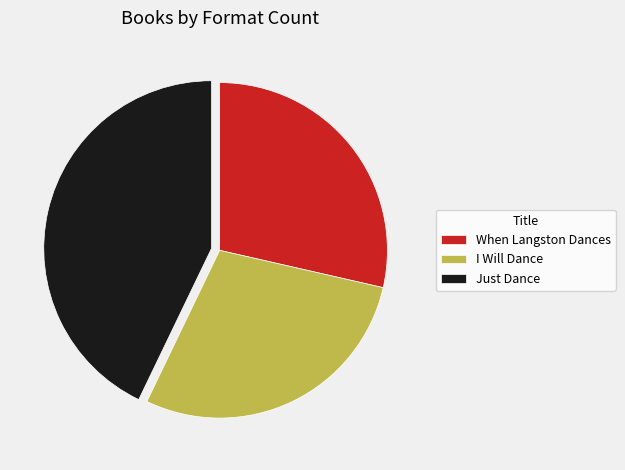

What is the largest slice in the pie chart?

Just Dance